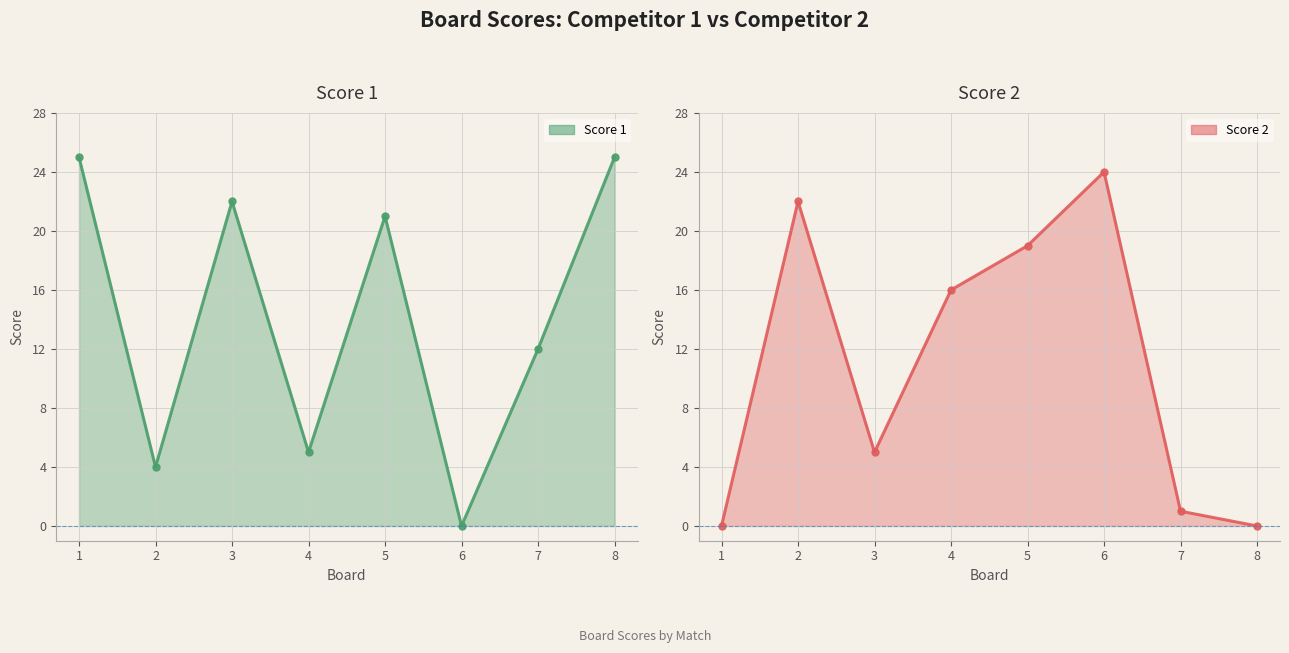

Rank the series at 2 from lowest to highest value.

Score 1, Score 2